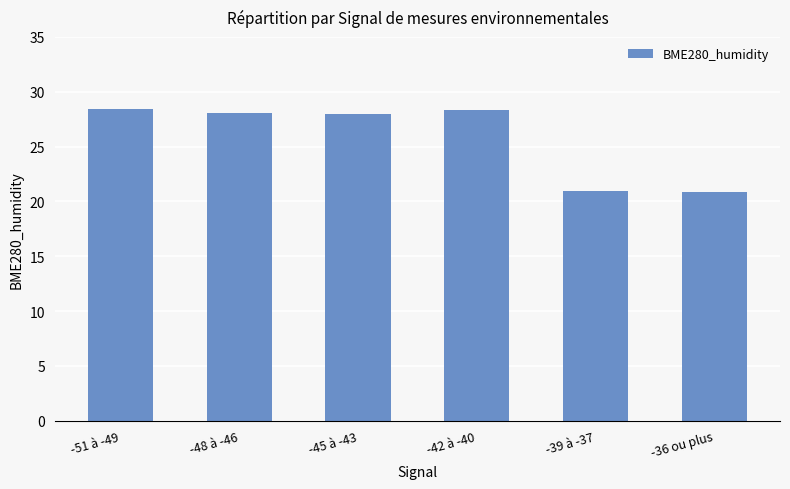

What is the change in value from -48 à -46 to -36 ou plus?

-7.2